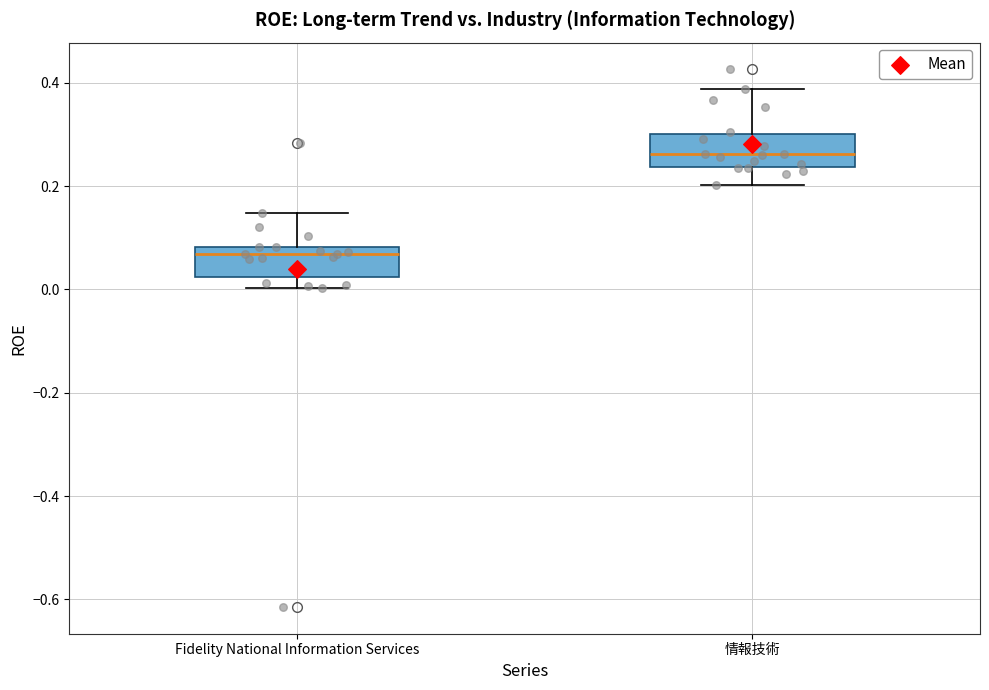

Reading left to right, transcribe this box plot: for each box, give where its median line is, the range the box spans, and where its two whiskers end, as read against the y-axis. The values are not printed on the chart, so give them approximately, as read against the axis.

Fidelity National Information Services: median 0.06, box 0.02 to 0.08, whiskers 0.00 to 0.14
情報技術: median 0.26, box 0.24 to 0.30, whiskers 0.20 to 0.38